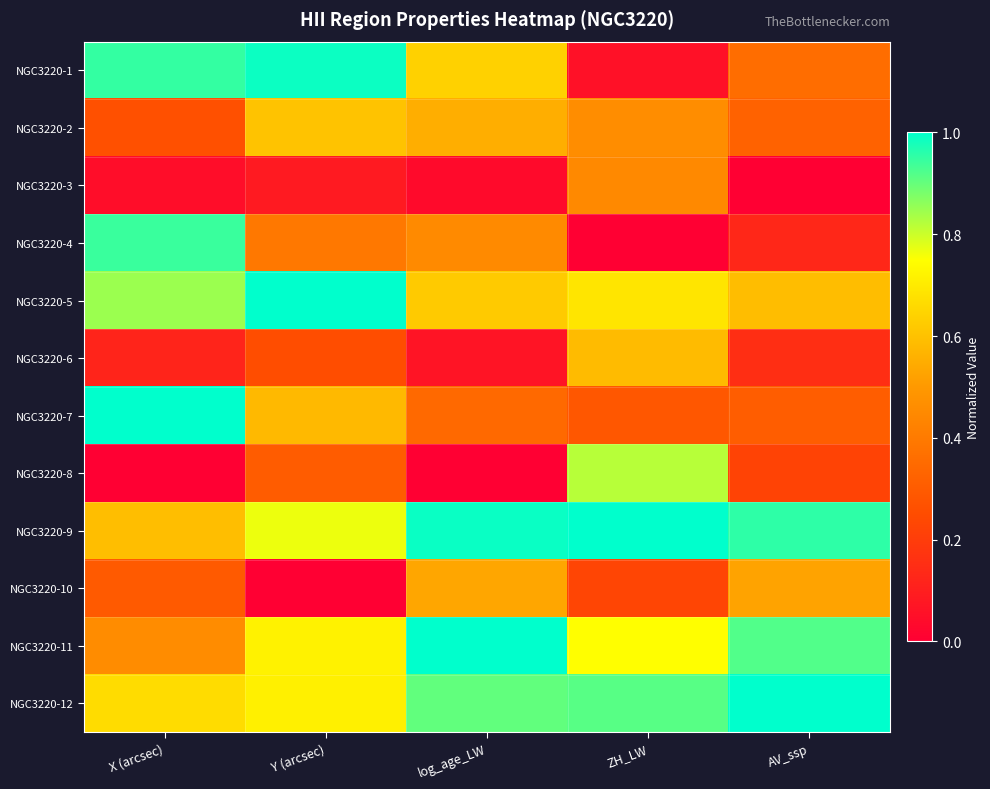

Which category has the highest value across all series?

Y (arcsec)